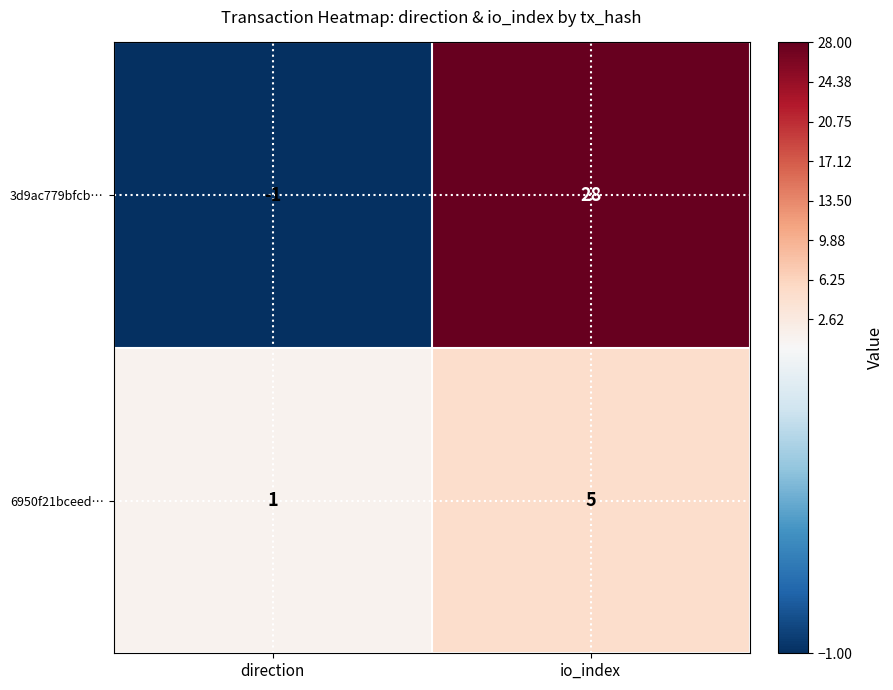

Reading right to left, list all the values displayed in this chart.

3d9ac779bfcb…: io_index=28	direction=-1
6950f21bceed…: io_index=5	direction=1